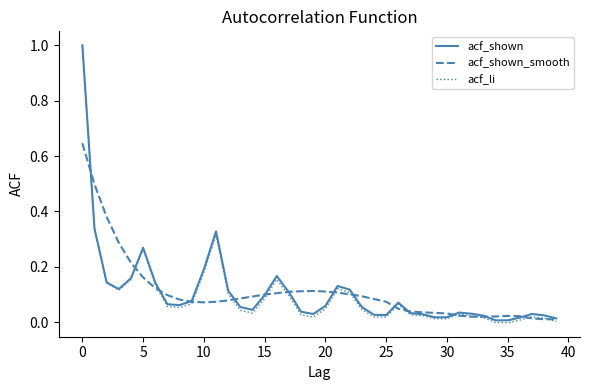

Which series has the largest range (max minus min)?

acf_li